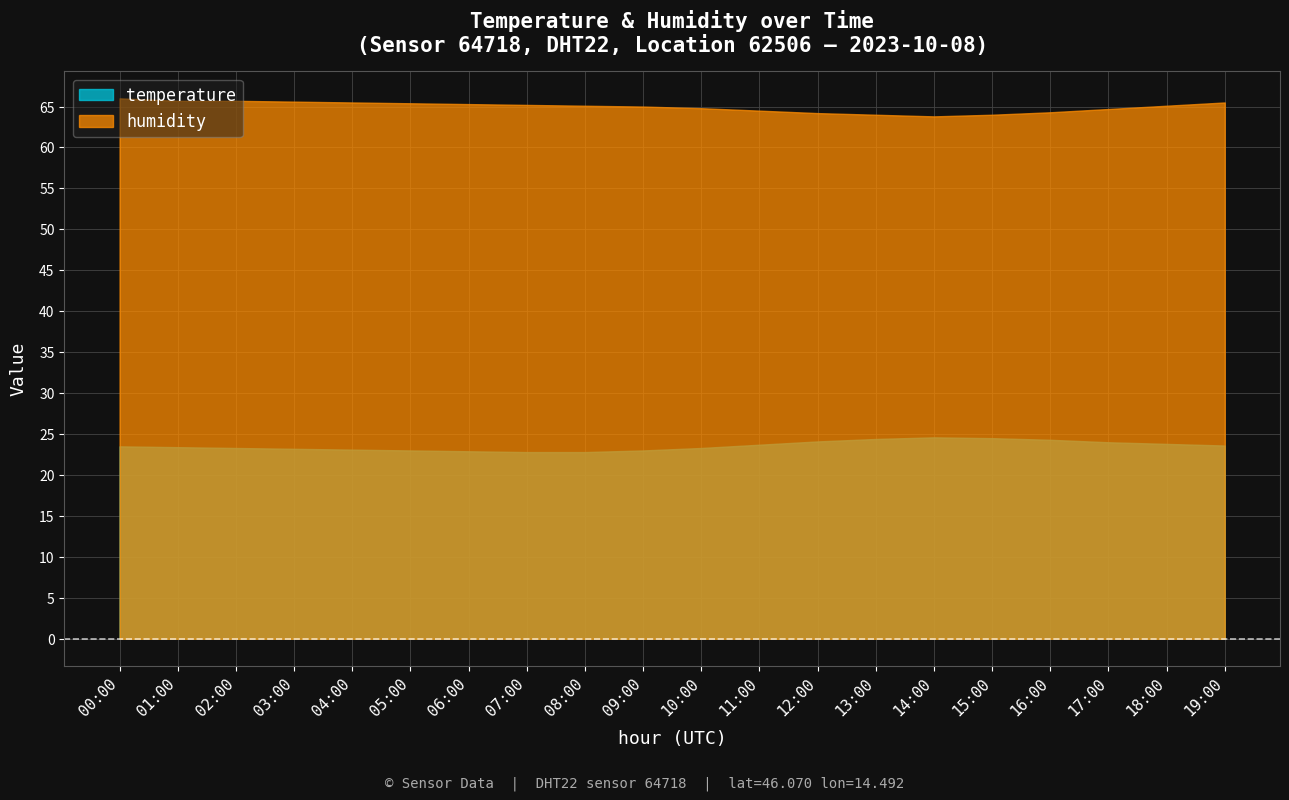

How many data points in temperature are less than 23?

3